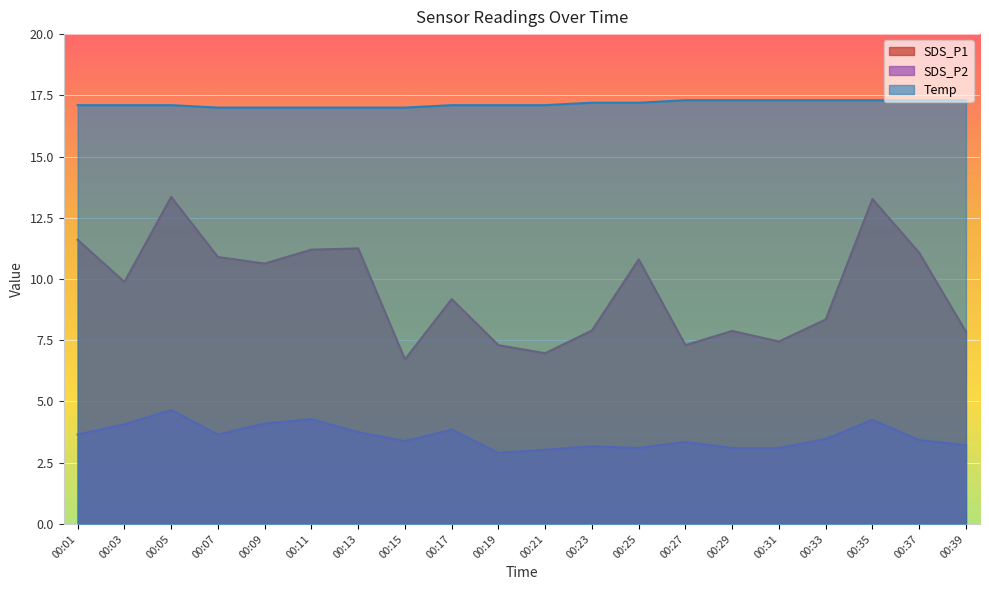

True or false: SDS_P1 and SDS_P2 cross at least once.

False